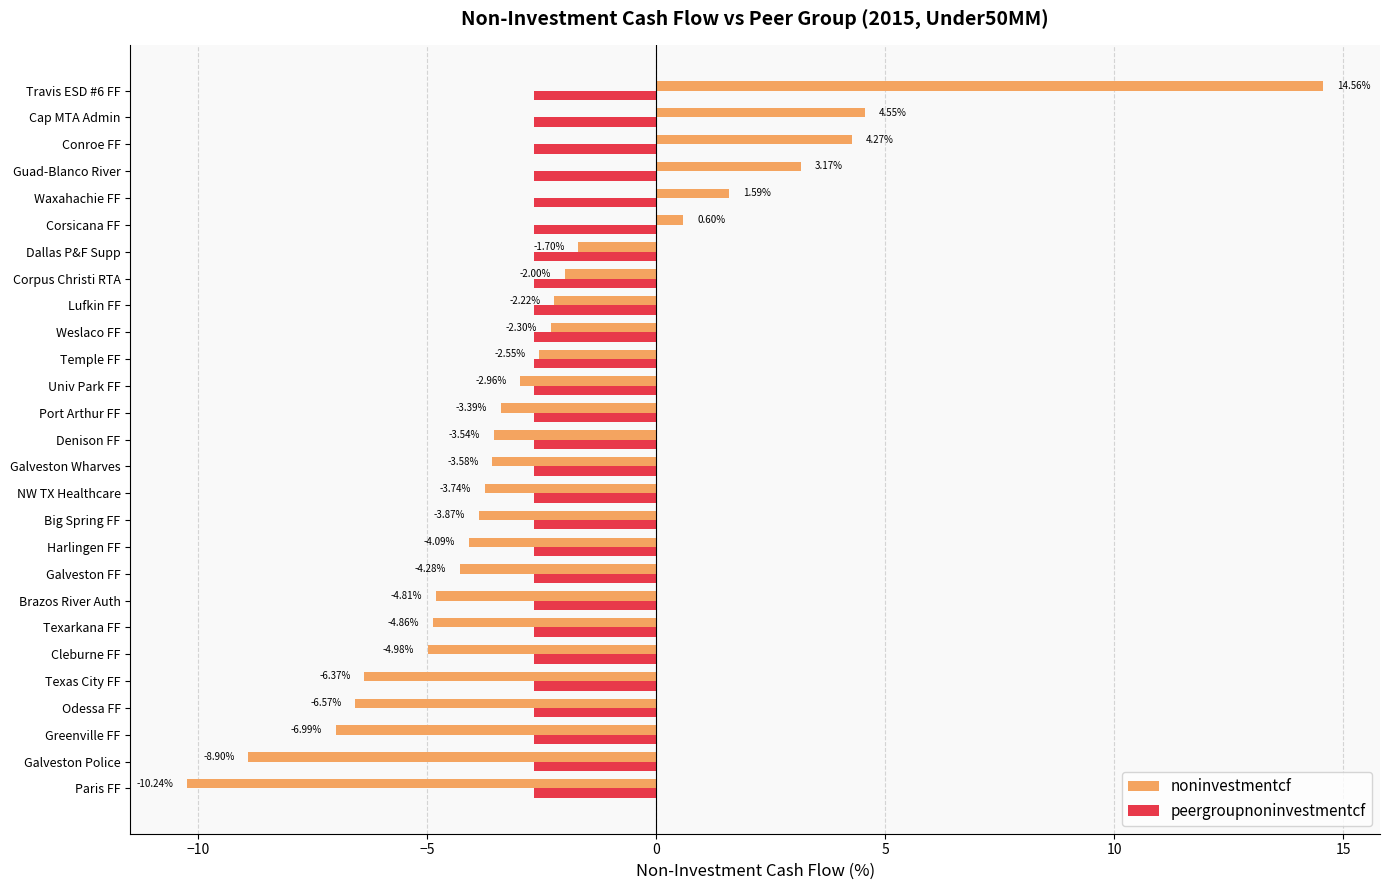

Rank the series by their average value, from highest to lowest.

noninvestmentcf, peergroupnoninvestmentcf